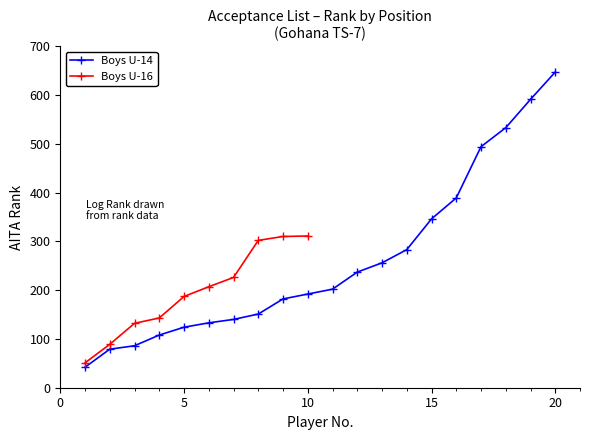

What is the maximum value for Boys U-14?

647